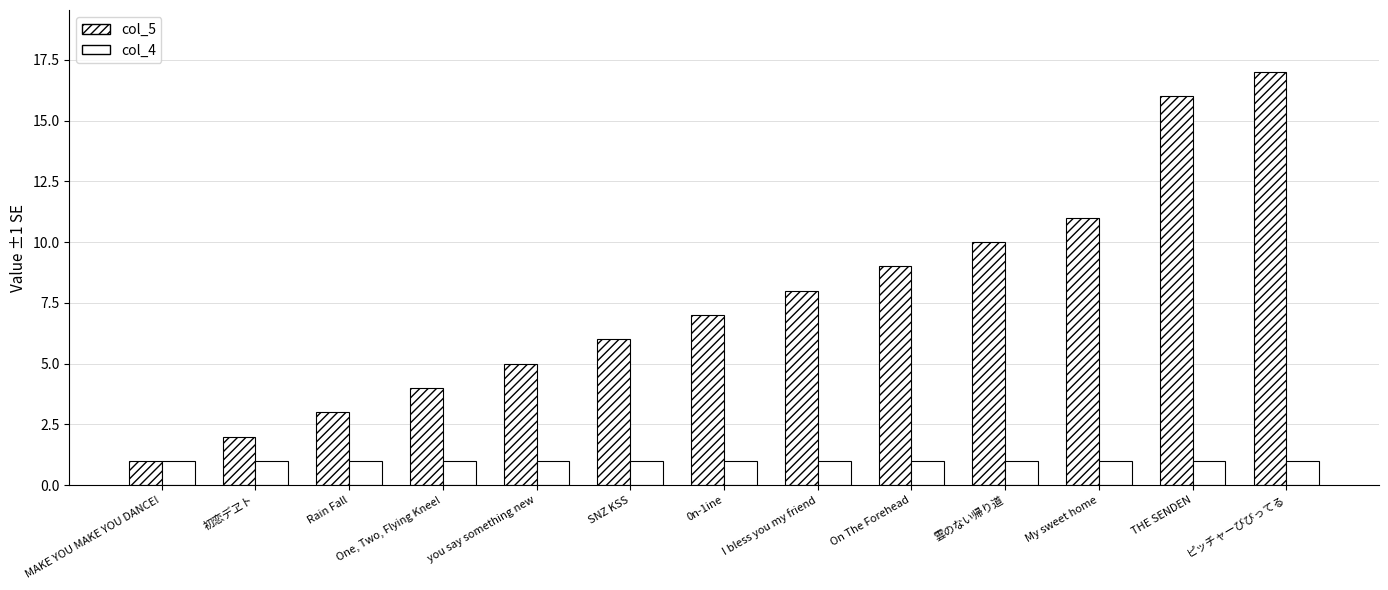

How many distinct data groups are displayed?

2